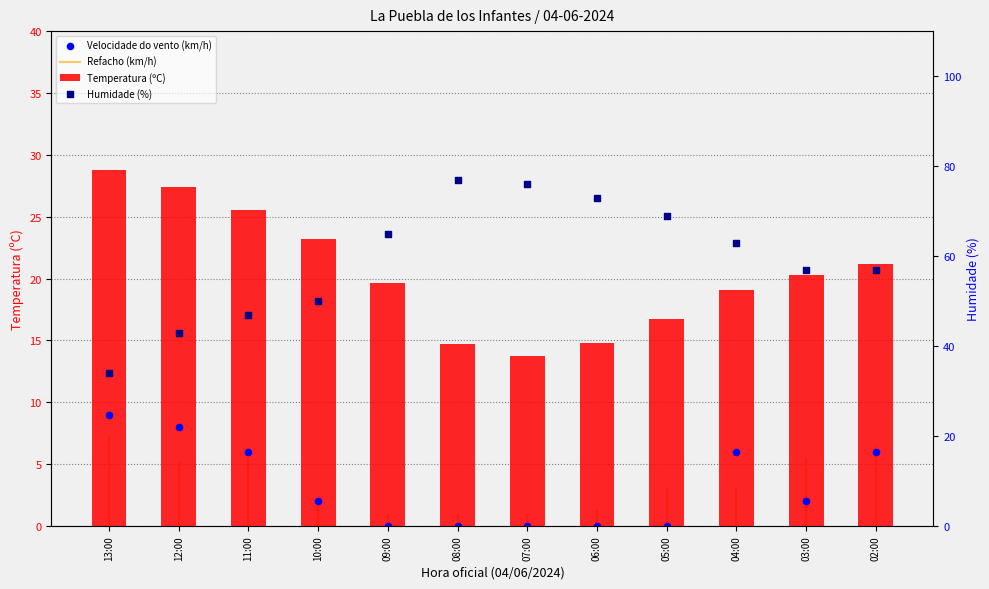

At which category is the sum across all series the highest?

08:00